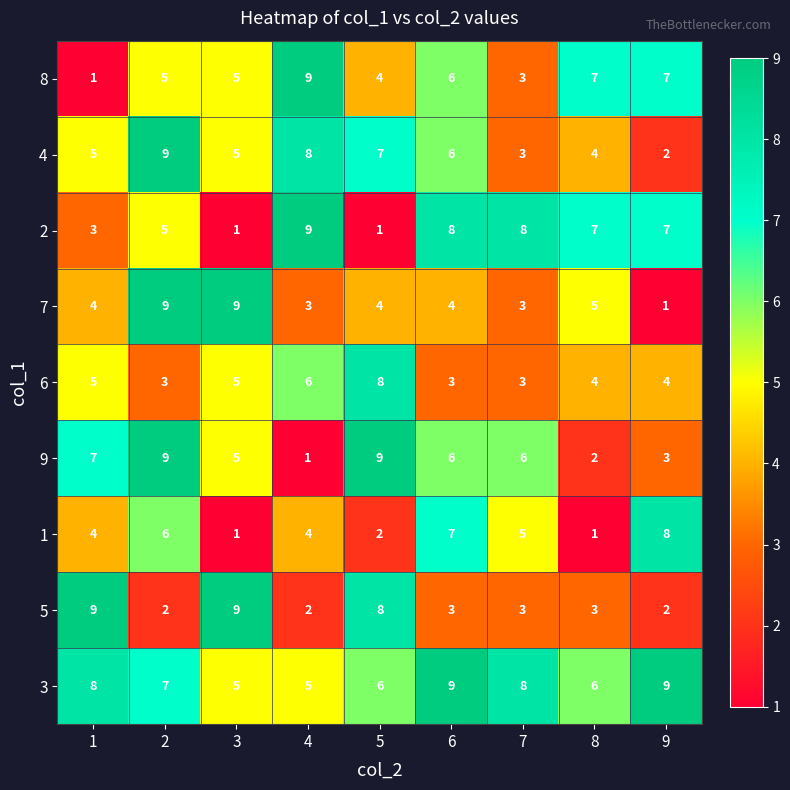

What is the difference between the maximum and minimum values in the 7 series?

8